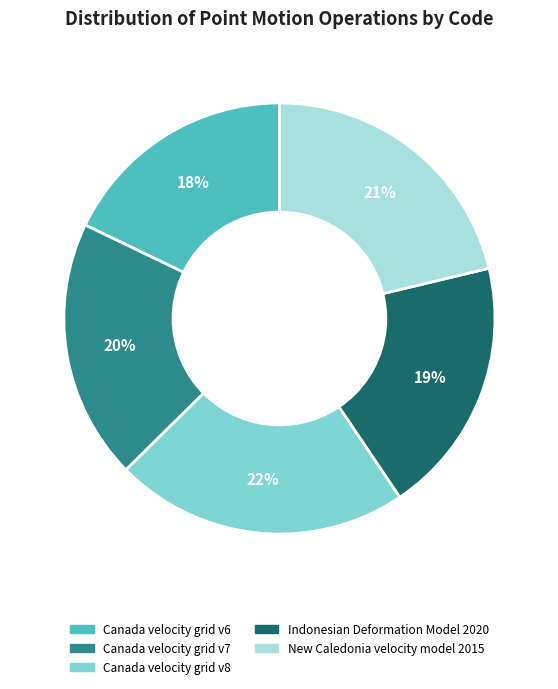

To the nearest percent, what is the combined percentage of Indonesian Deformation Model 2020 and Canada velocity grid v7?

39%